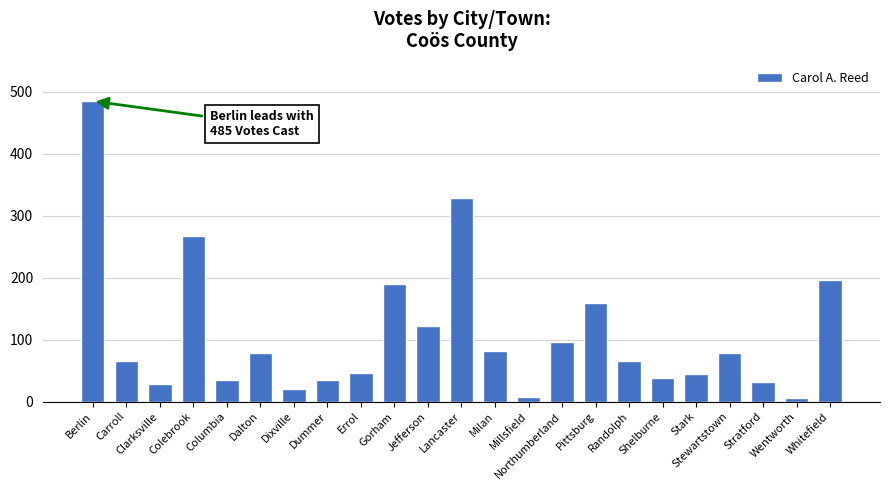

What is the average value?

109